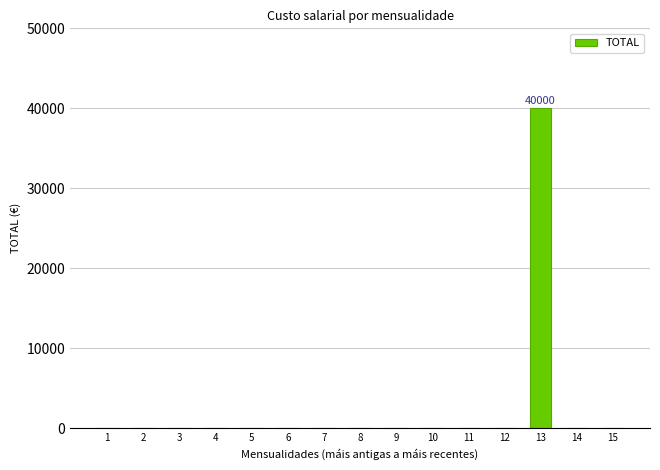

What is the sum of all values?

40000